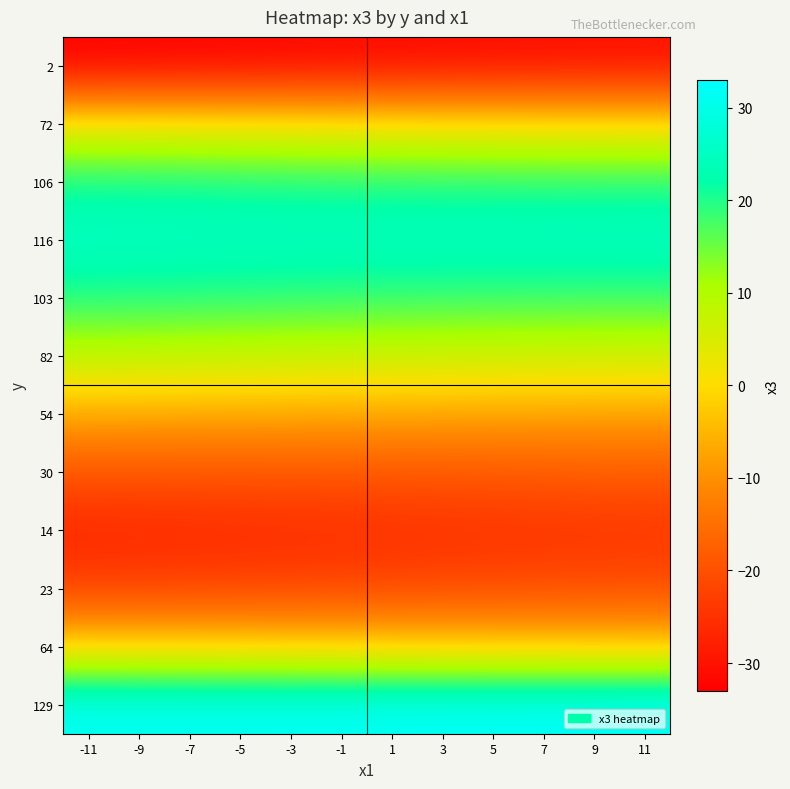

At which category is the sum across all series the highest?

-11